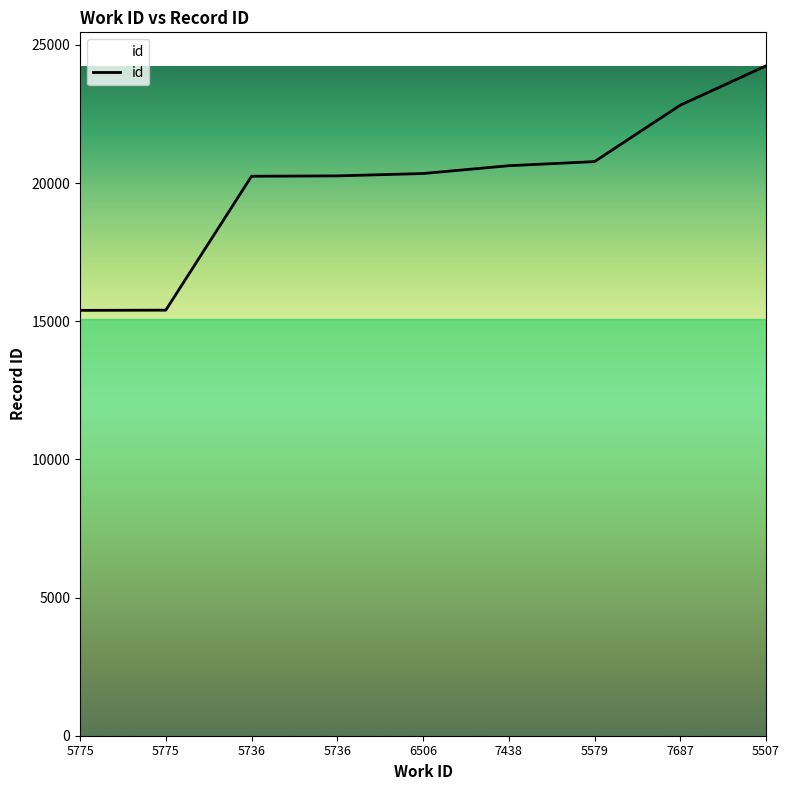

Is this an area chart (filled region under the line)?

Yes